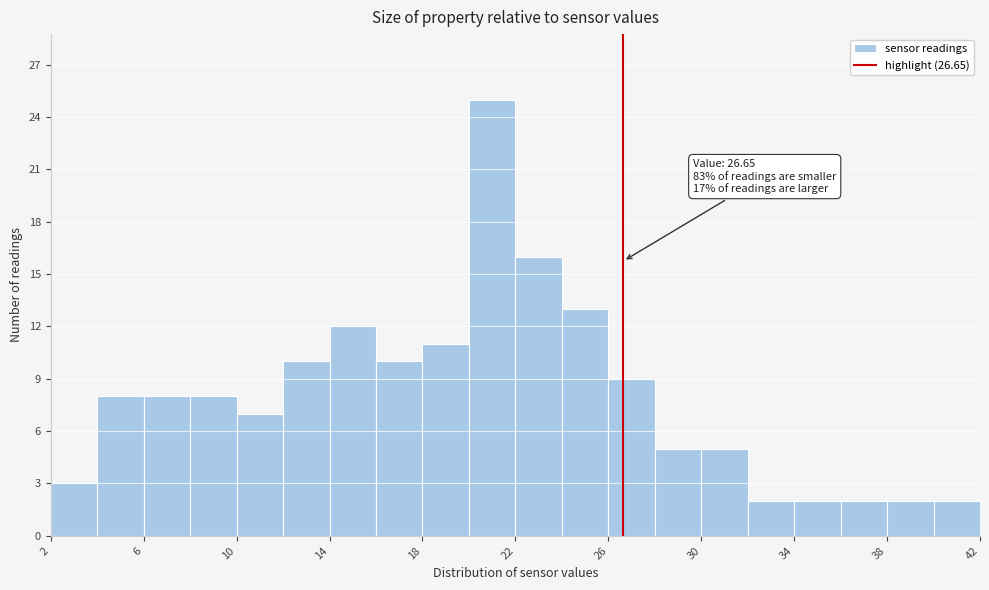

Over which range of the x-axis is the bar tallest?

20 to 22